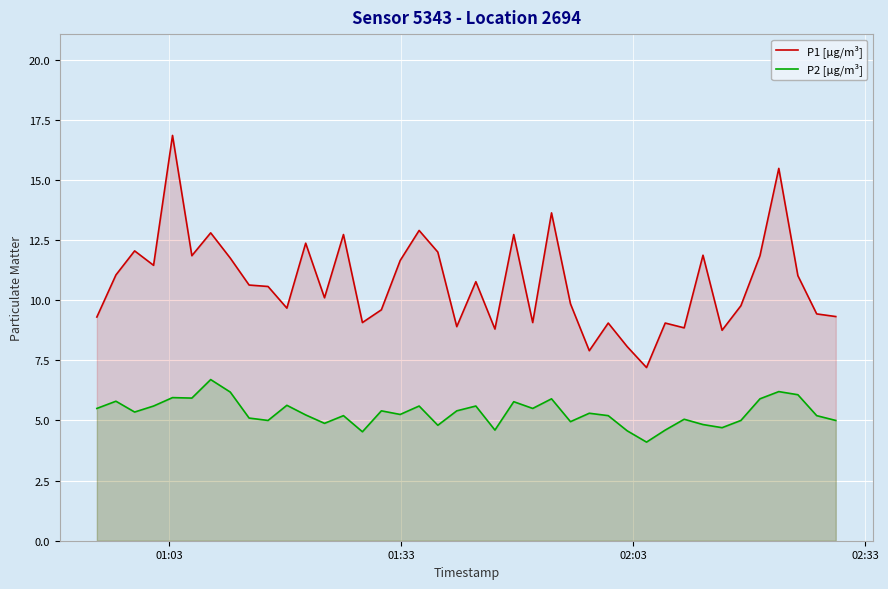

What is the smallest value displayed?

4.1